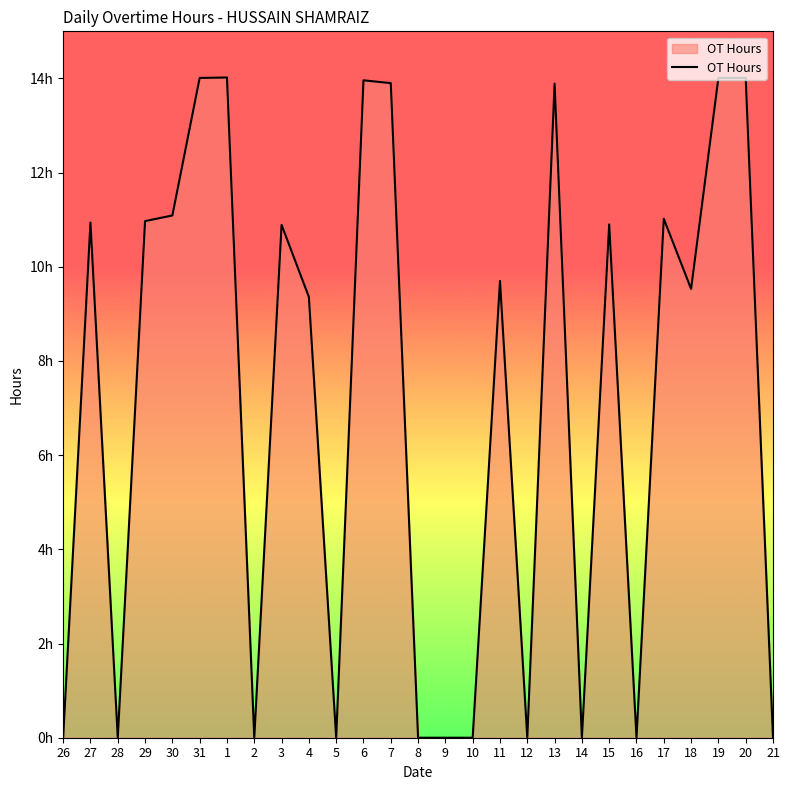

Rank the categories by value from lowest to highest.

26, 28, 2, 5, 8, 9, 10, 12, 14, 16, 21, 4, 18, 11, 3, 15, 27, 29, 17, 30, 13, 7, 6, 31, 19, 20, 1